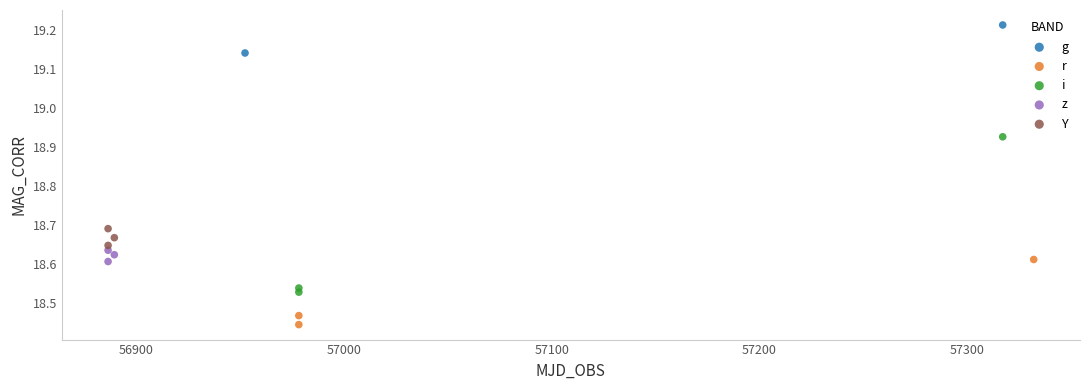

Which series has the widest spread of Y values?

i